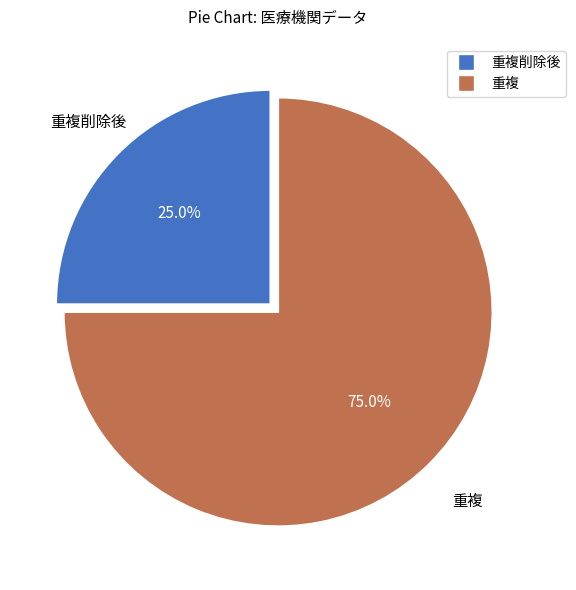

Is there a majority slice in this chart?

Yes